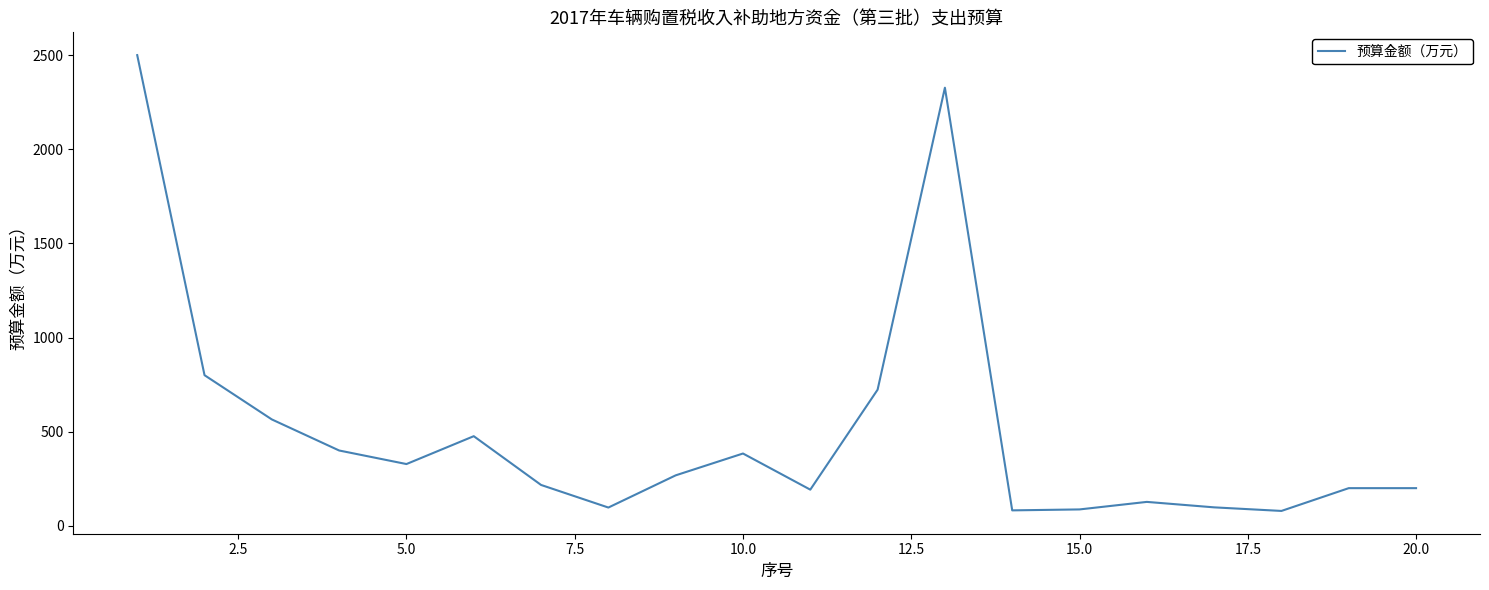

How many interior local valleys (lower than both neighbors) does the data have?

5